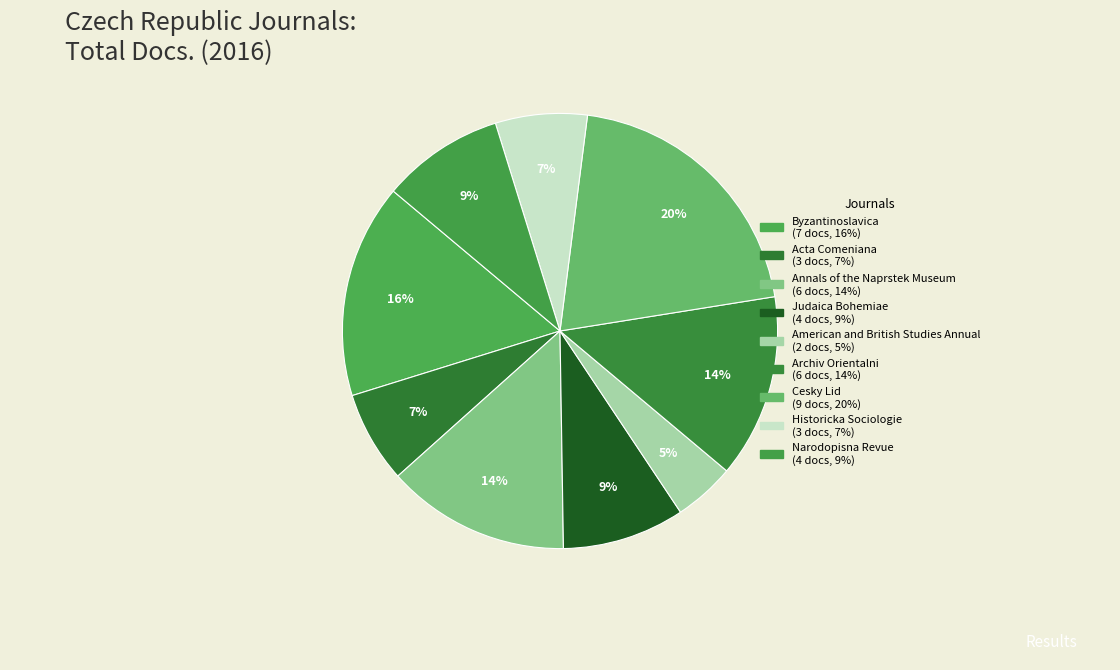

Is it true that Historicka Sociologie is 7% of the pie?

True